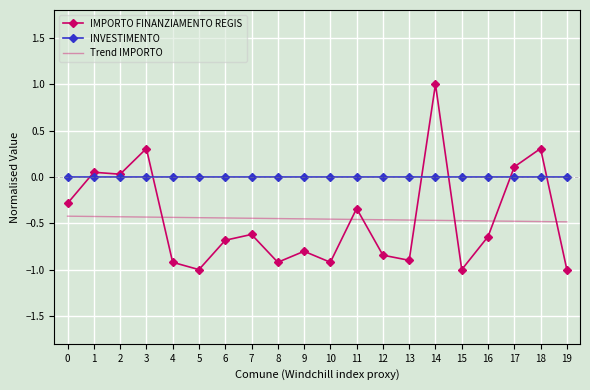

At 14, list the series in order from largest to smallest.

IMPORTO FINANZIAMENTO REGIS, INVESTIMENTO, Trend IMPORTO